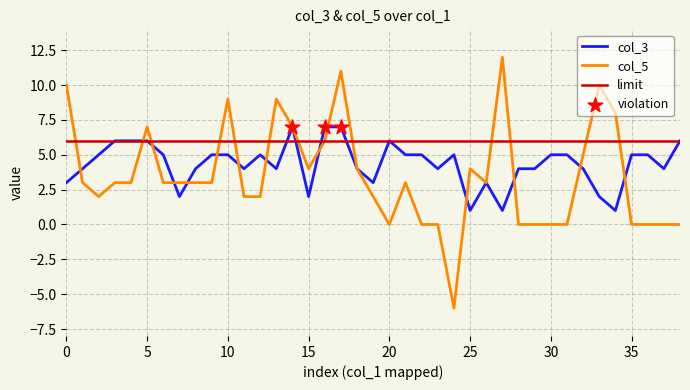

The value of col_3 at 10 is 1. True or false?

False